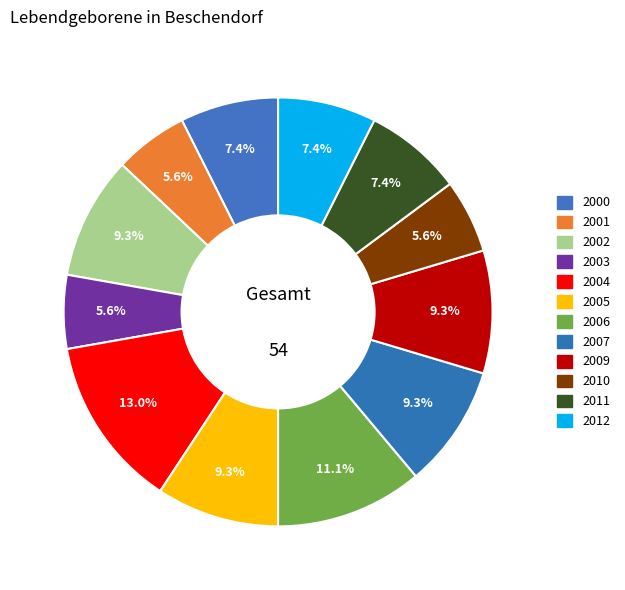

What is the change in value from 2000 to 2004?

+3